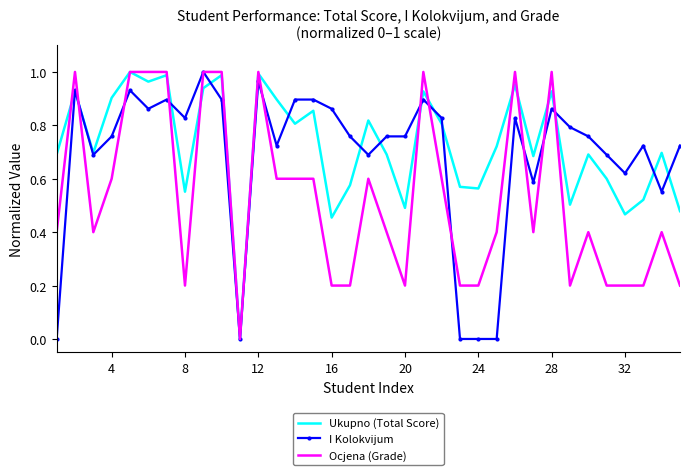

Rank the series by their average value, from lowest to highest.

Ocjena (Grade), I Kolokvijum, Ukupno (Total Score)